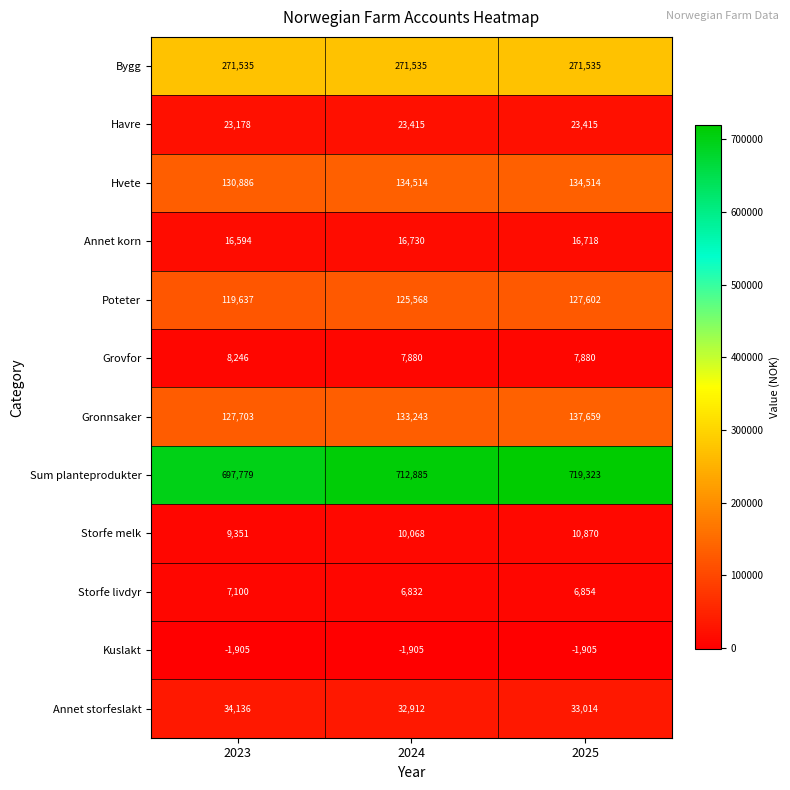

Read the Havre value at 2023, to the nearest 5.

23180